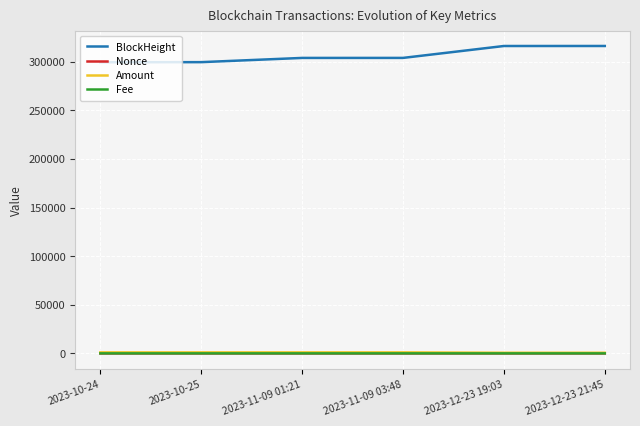

The value of BlockHeight at 2023-10-24 is 455199.8. True or false?

False